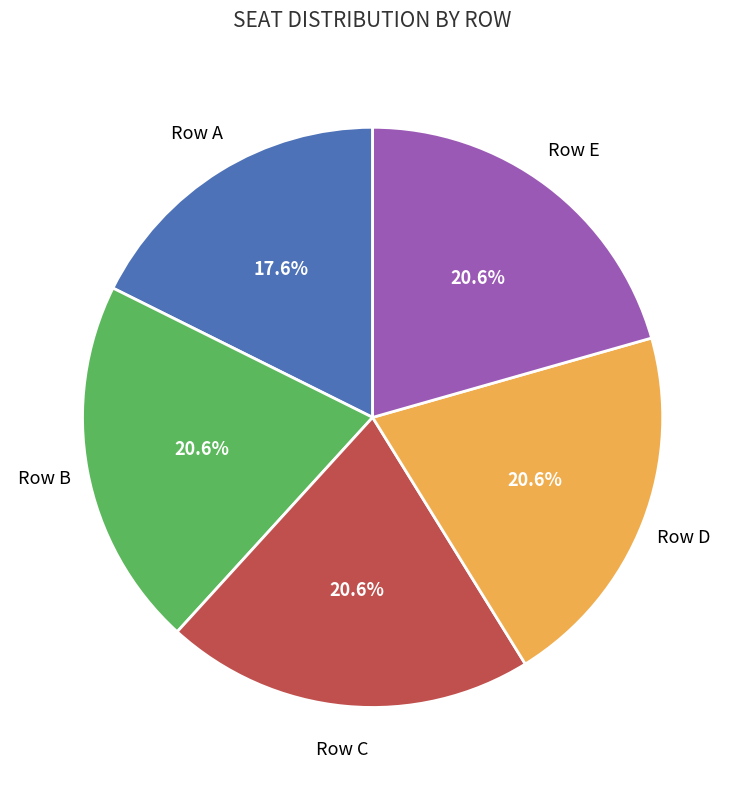

Is there any slice that represents more than half of the pie?

No